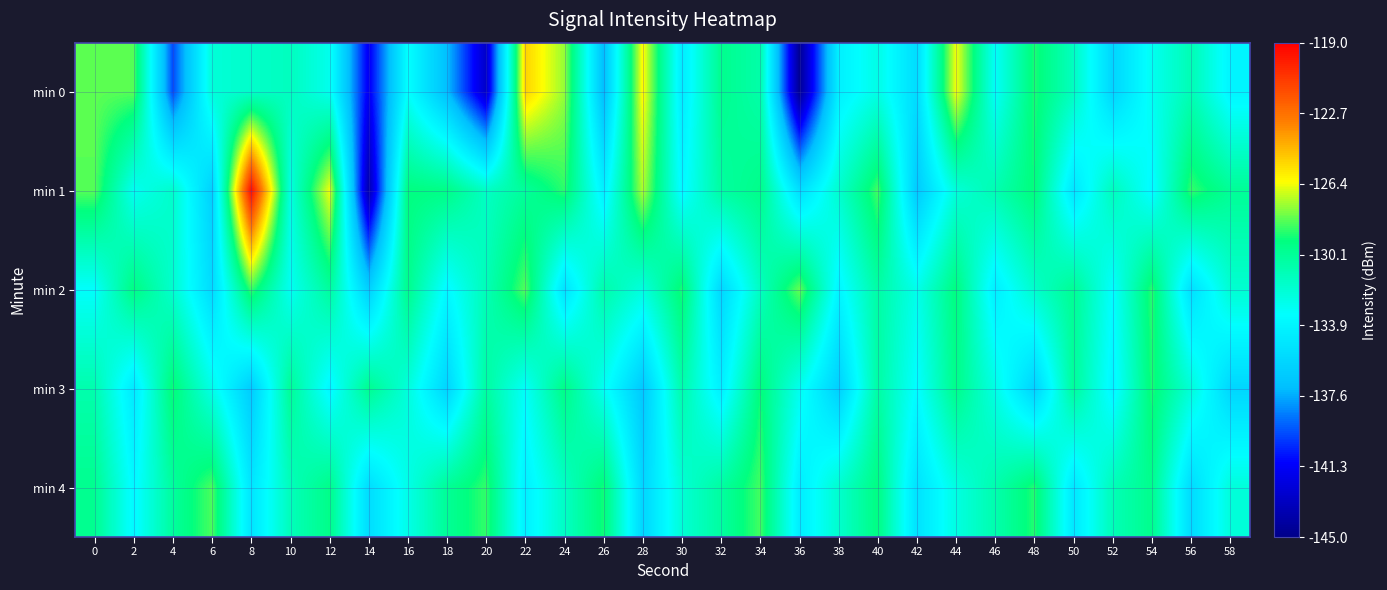

How many categories are shown in the chart?

30